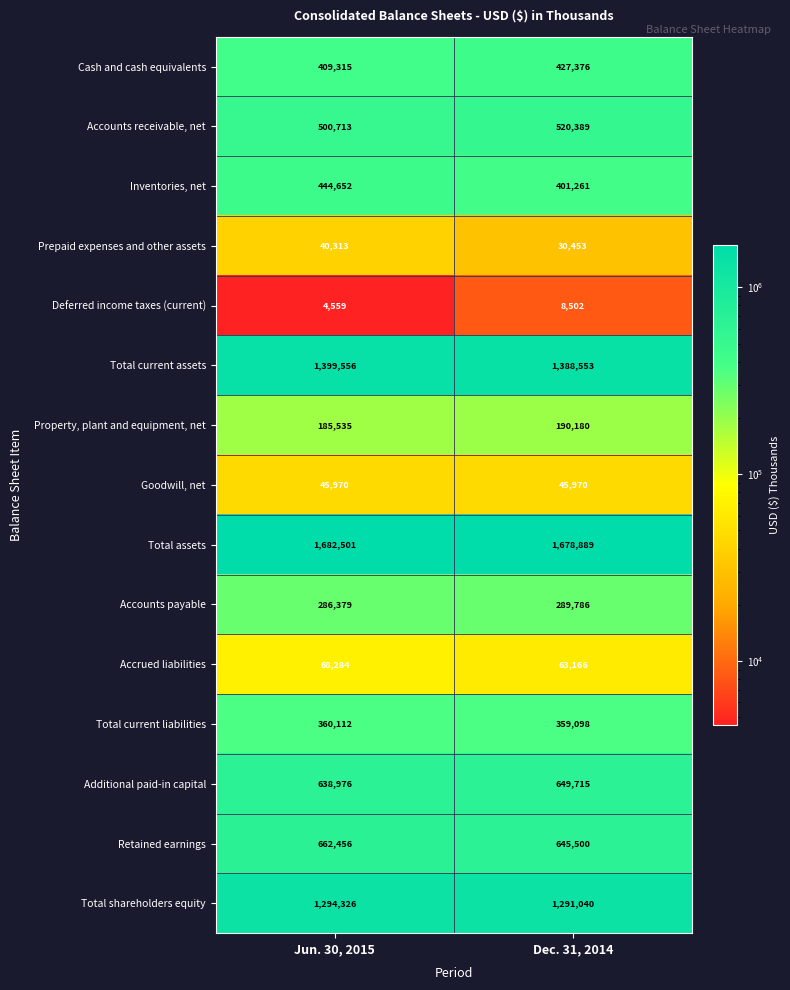

What is the sum of the Inventories, net values at Dec. 31, 2014 and Jun. 30, 2015?

845913